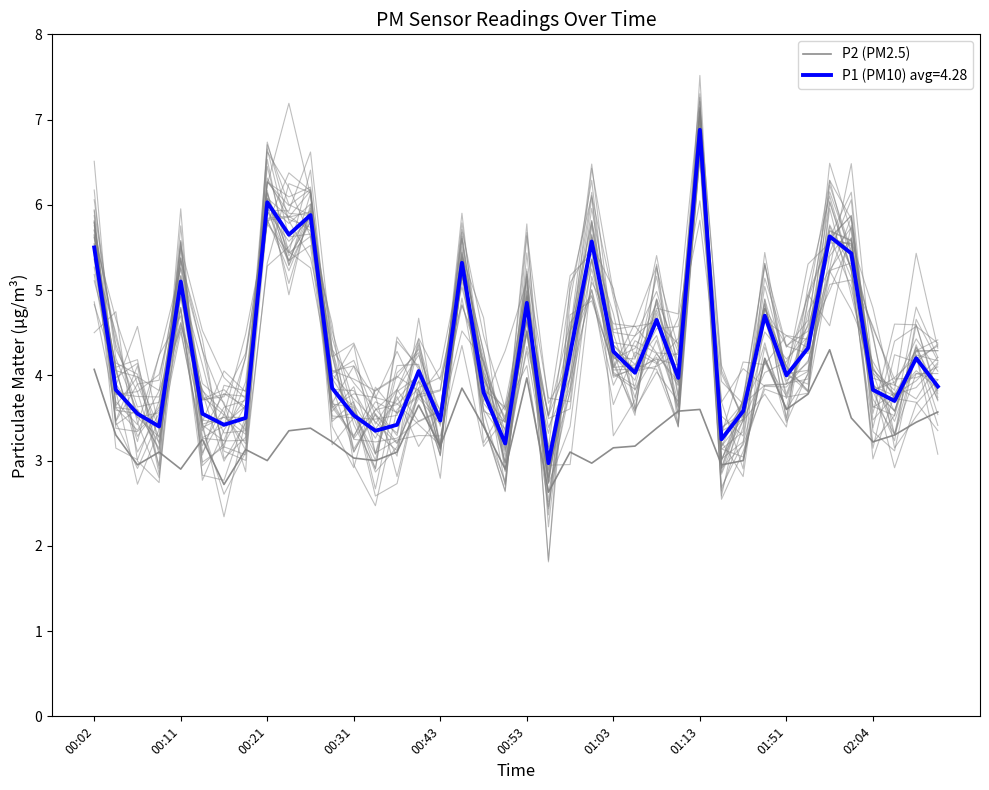

Which has a higher value, 36 or 22?

36